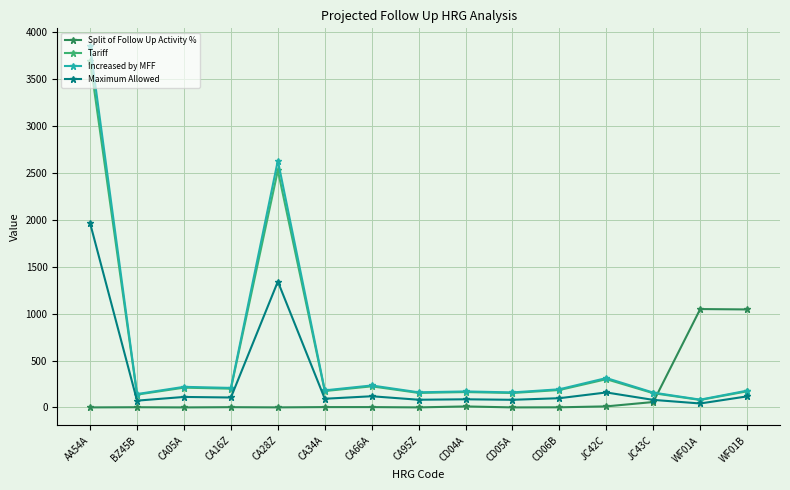

Which series has the widest spread of values?

Increased by MFF